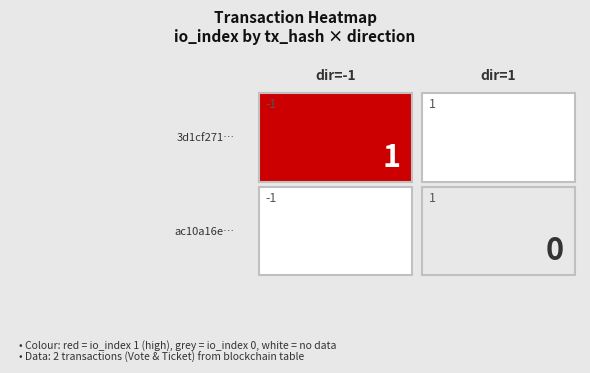

How many data points does each series have?

2